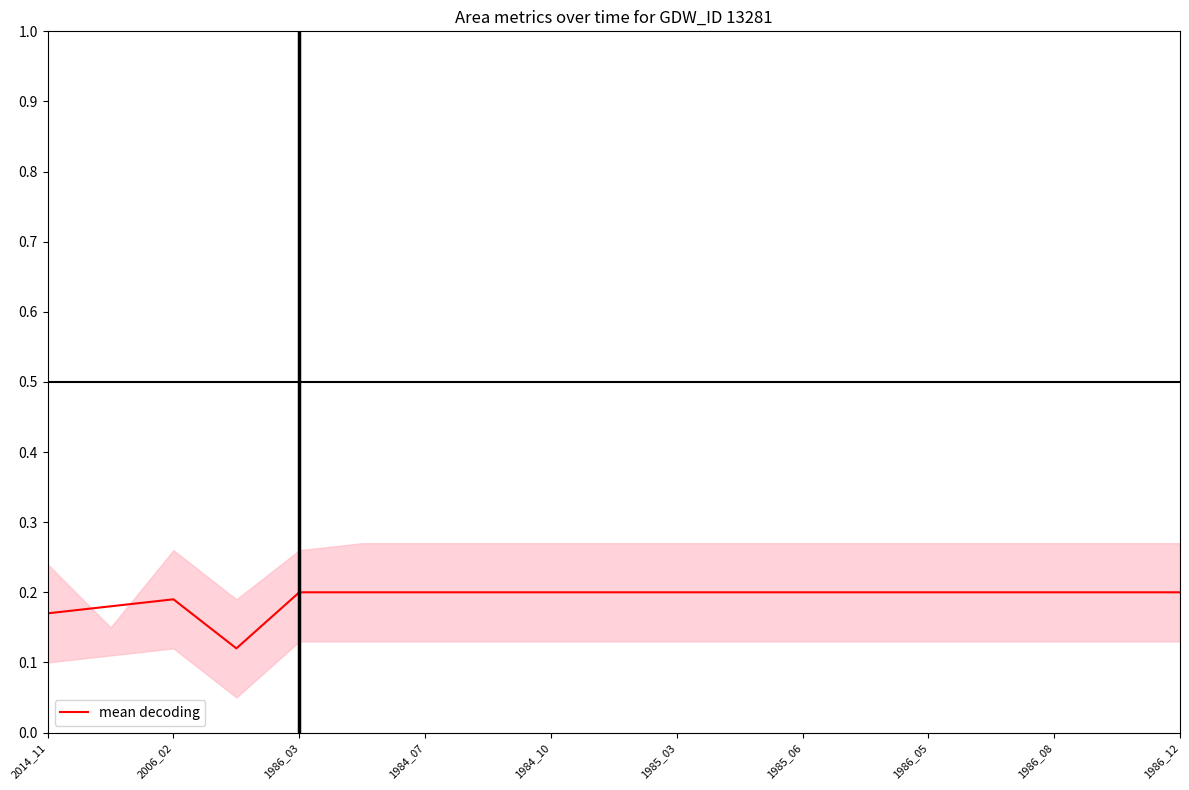

Is it true that mean decoding equals 0.1 at 1986_08?

False